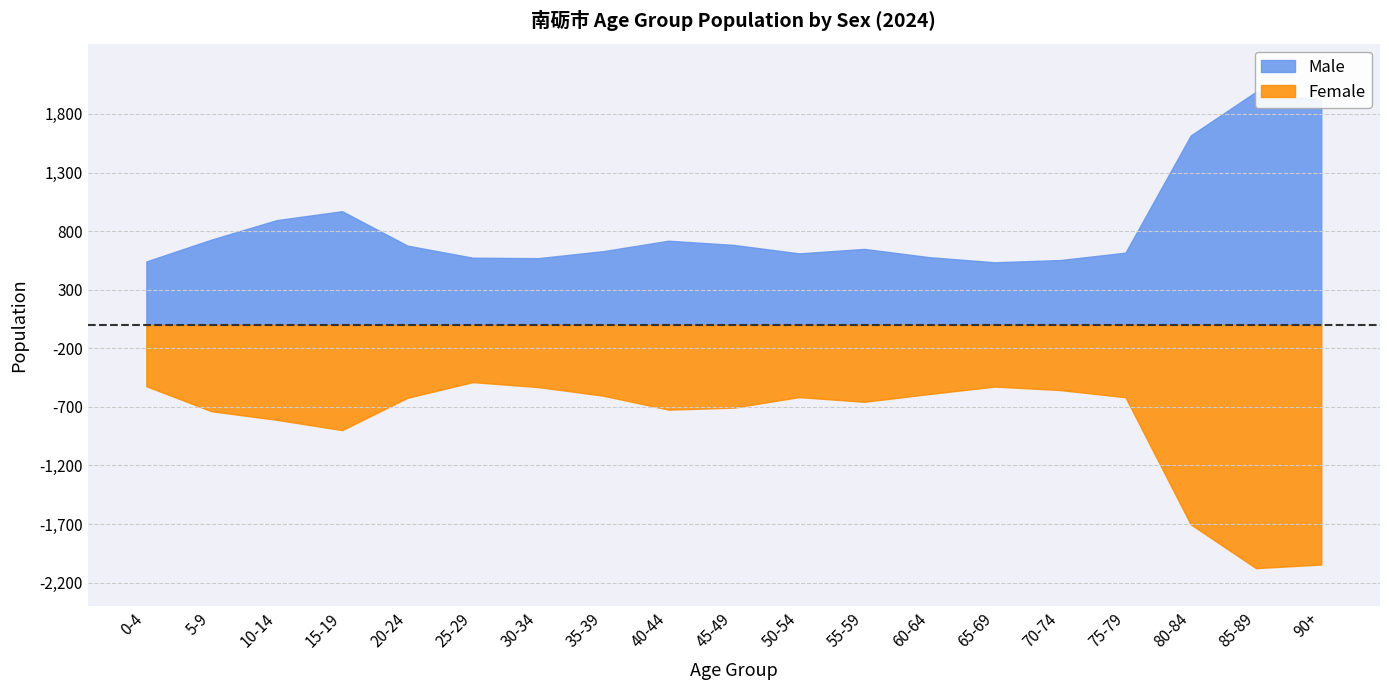

At which category does Male (positive) reach its first local peak?

15-19